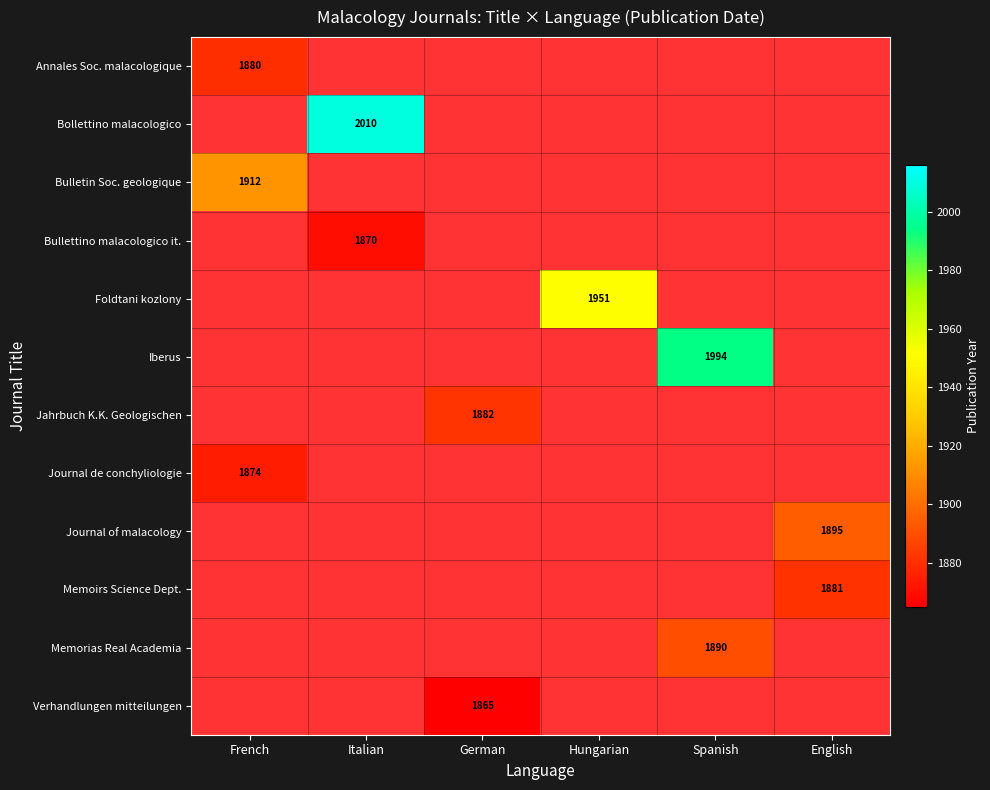

What is the difference between the highest and lowest values at French?

38.0